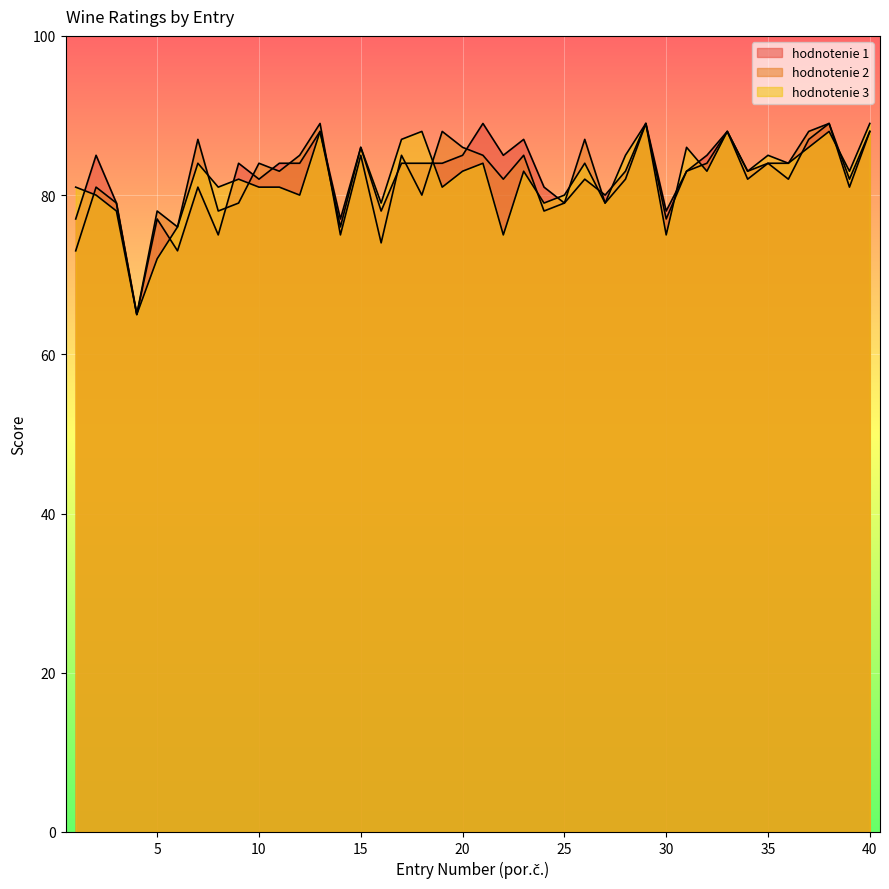

What is the average value of the hodnotenie 2 series?

82